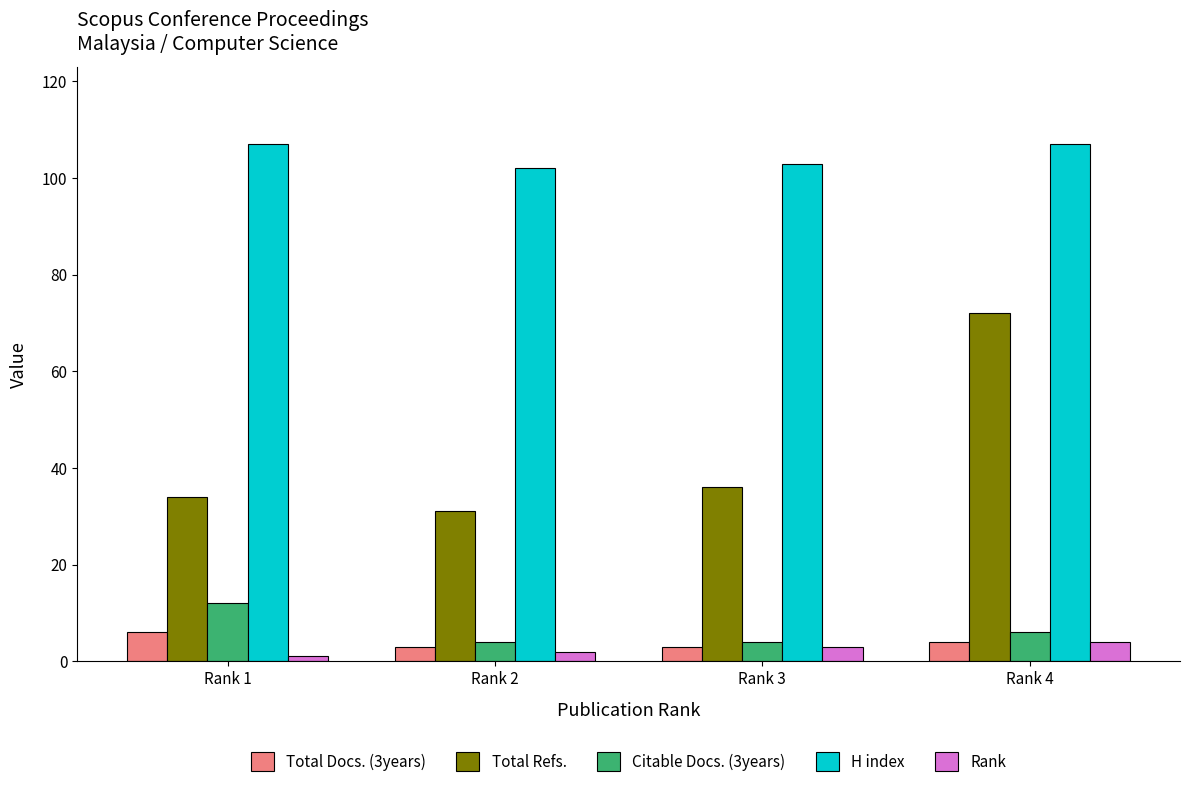

Reading right to left, extract all data points from this chart.

Total Docs. (3years): 4	3	3	6
Total Refs.: 72	36	31	34
Citable Docs. (3years): 6	4	4	12
H index: 107	103	102	107
Rank: 4	3	2	1